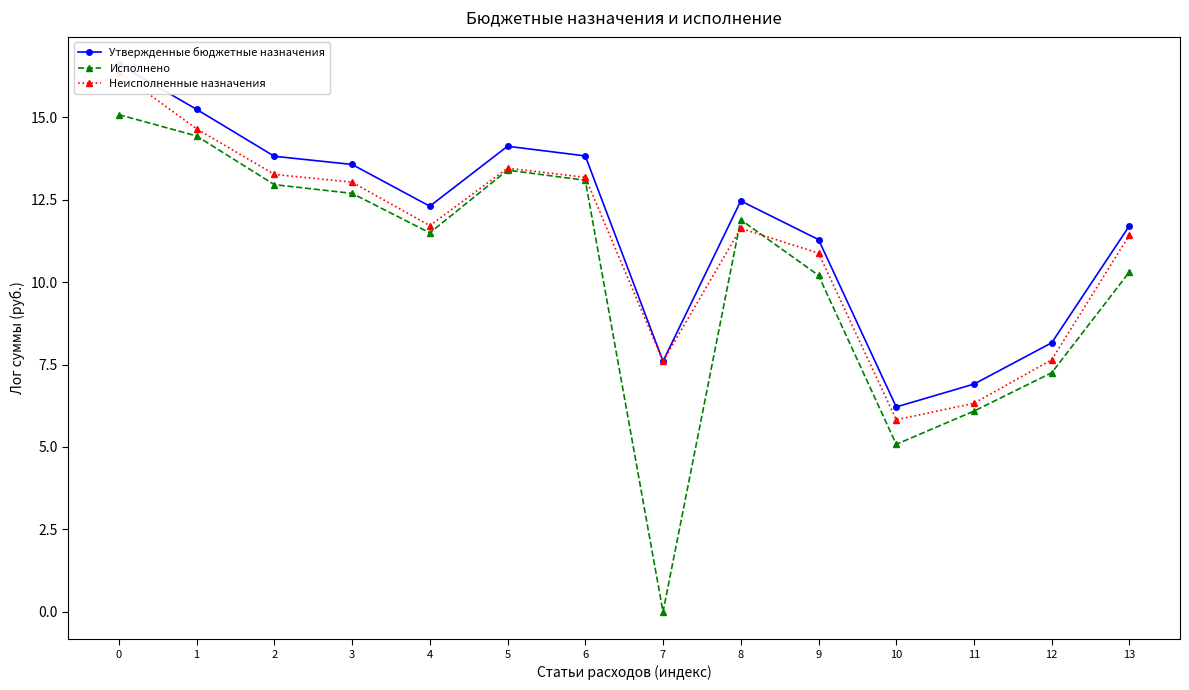

Between 2 and 8, which series saw the biggest shift?

Неисполненные назначения